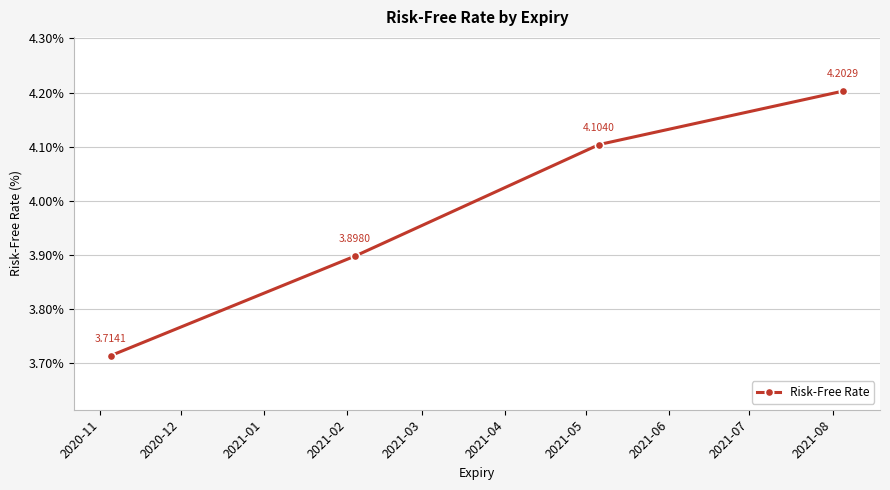

What is the difference between the maximum and minimum values?

0.5